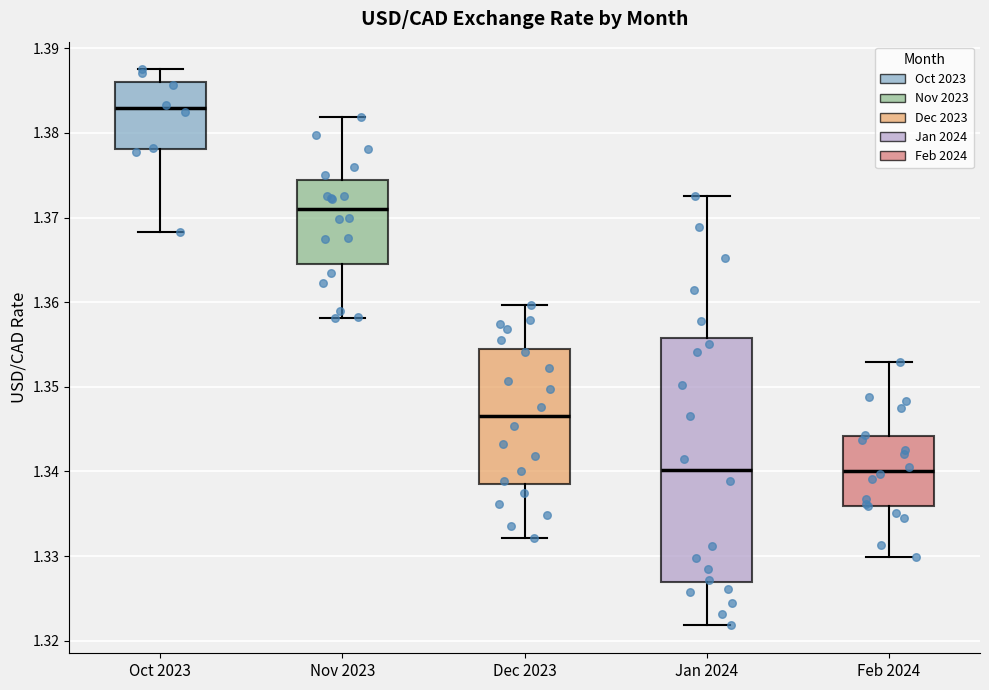

Reading left to right, transcribe this box plot: for each box, give where its median line is, the range the box spans, and where its two whiskers end, as read against the y-axis. The values are not printed on the chart, so give them approximately, as read against the axis.

Oct 2023: median 1.383, box 1.378 to 1.386, whiskers 1.368 to 1.388
Nov 2023: median 1.371, box 1.365 to 1.374, whiskers 1.358 to 1.382
Dec 2023: median 1.347, box 1.339 to 1.354, whiskers 1.332 to 1.360
Jan 2024: median 1.340, box 1.327 to 1.356, whiskers 1.322 to 1.373
Feb 2024: median 1.340, box 1.336 to 1.344, whiskers 1.330 to 1.353